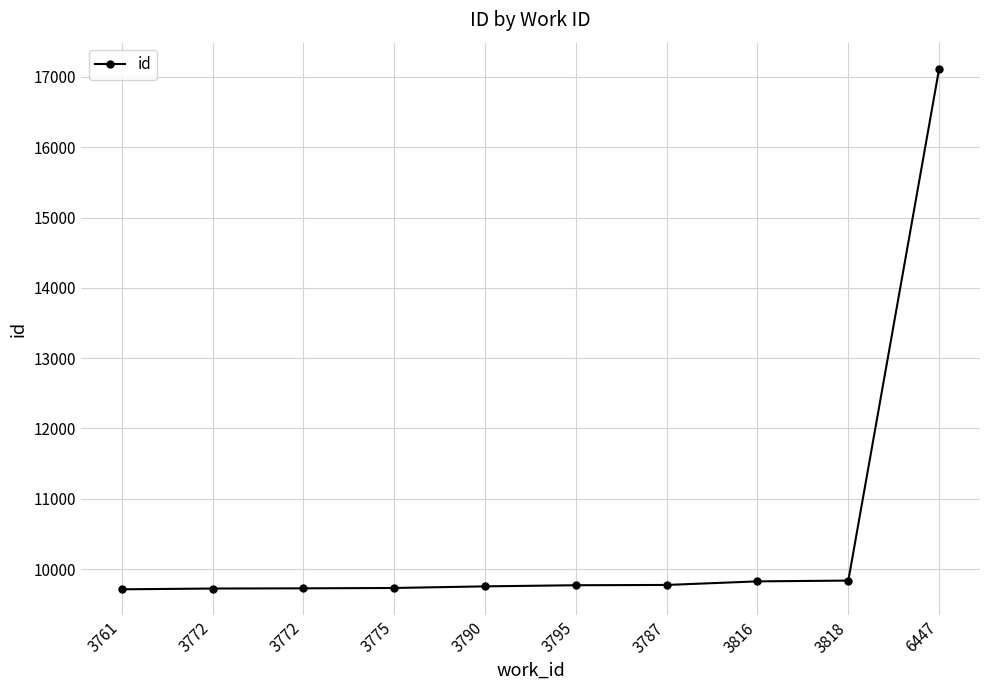

Rank the categories by value from lowest to highest.

3761, 3772, 3772, 3775, 3790, 3795, 3787, 3816, 3818, 6447